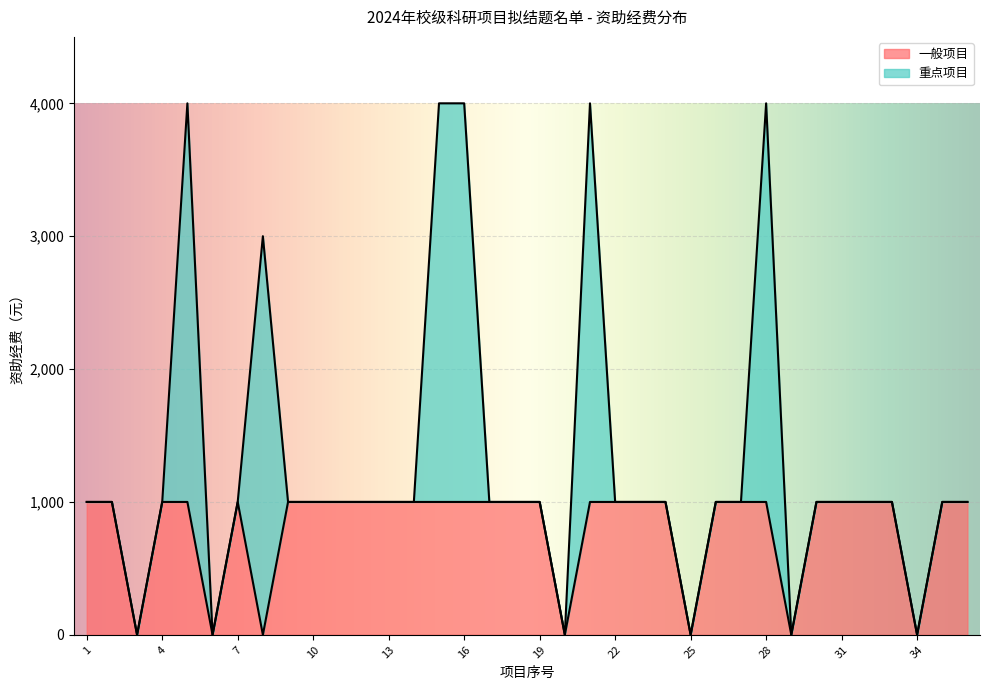

The value of 一般项目 at 10 is 1000. True or false?

True